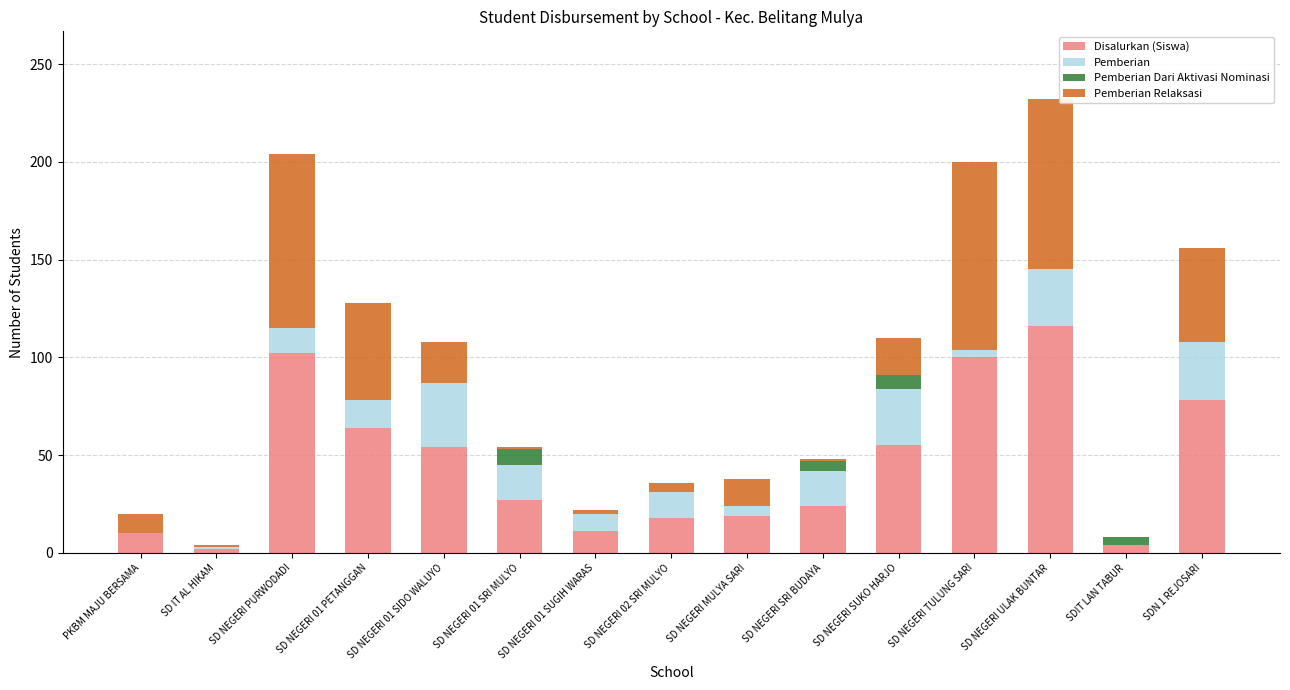

Does the chart contain stacked bars?

Yes